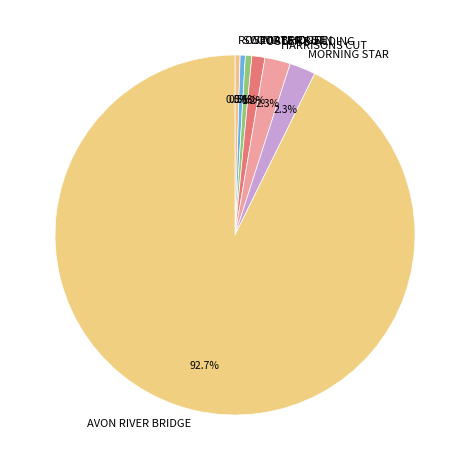

Does any single category account for the majority?

Yes